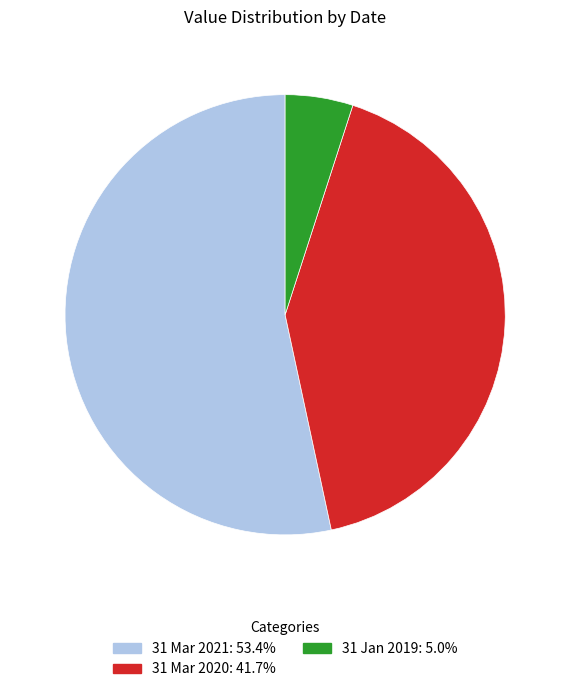

Which slice is the smallest?

31 Jan 2019